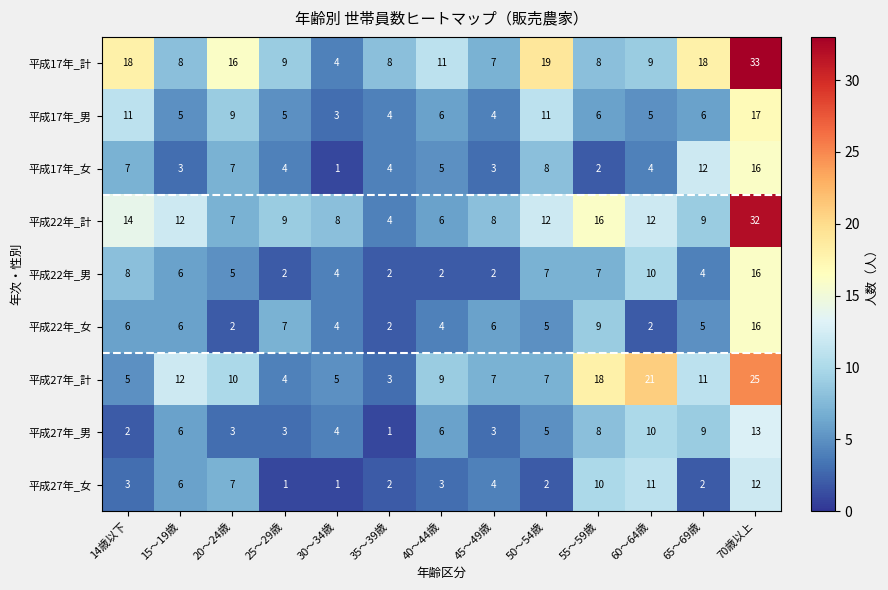

What is the minimum value shown in the chart?

1